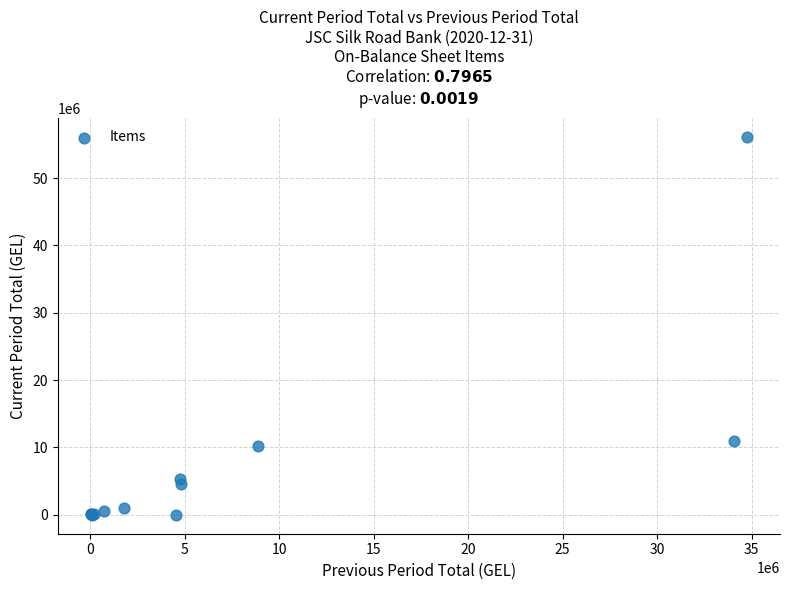

What Y value in the scatter plot is closest to 28073625?

10977360.0